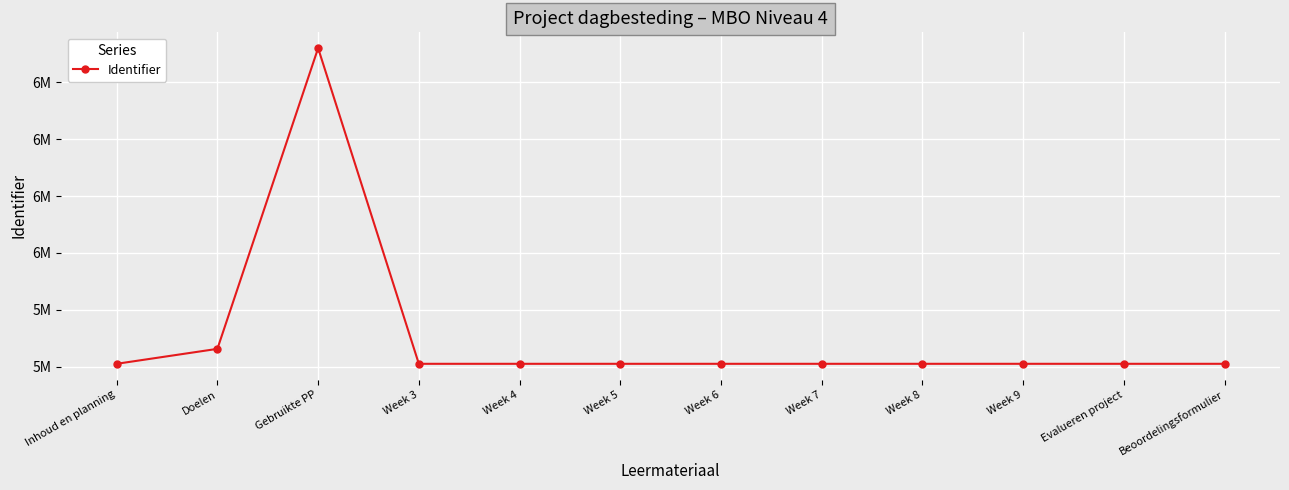

True or false: the data shows 4240314 at Gebruikte PP.

False